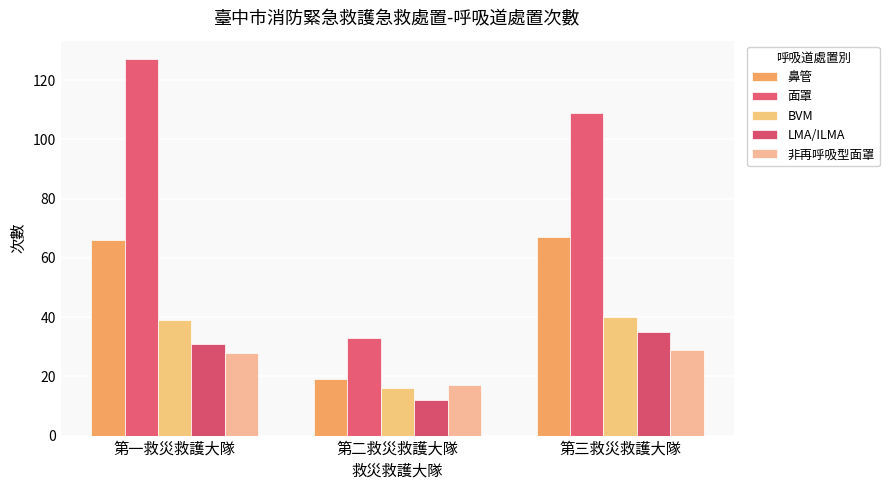

What is the label of the 3rd bar from the left?

第三救災救護大隊